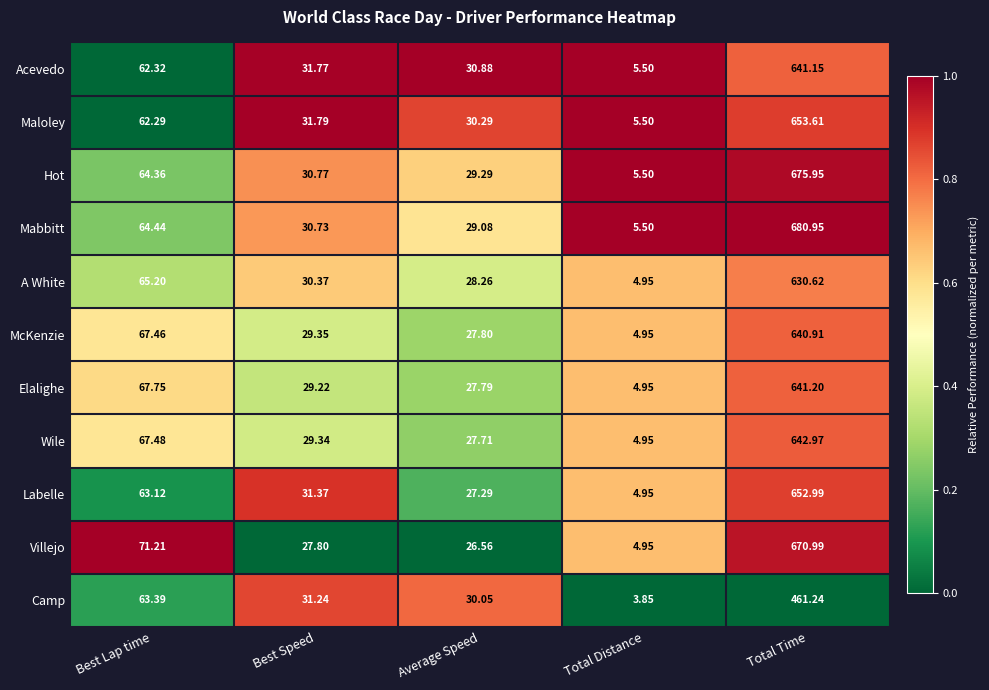

Between Best Speed and Average Speed, which series saw the biggest shift?

Labelle